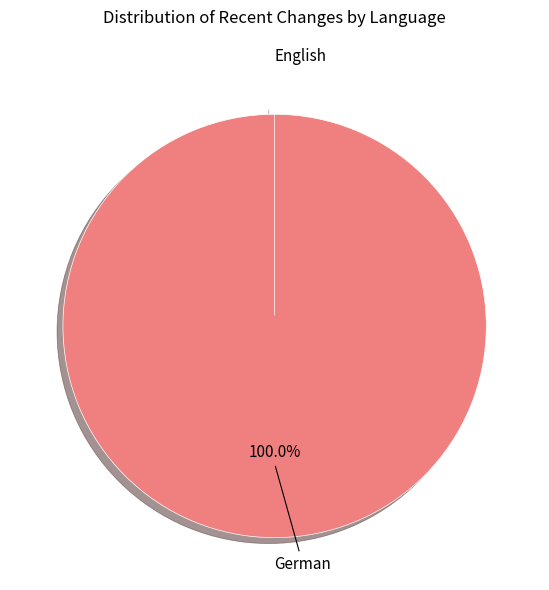

How many segments does this pie chart have?

2